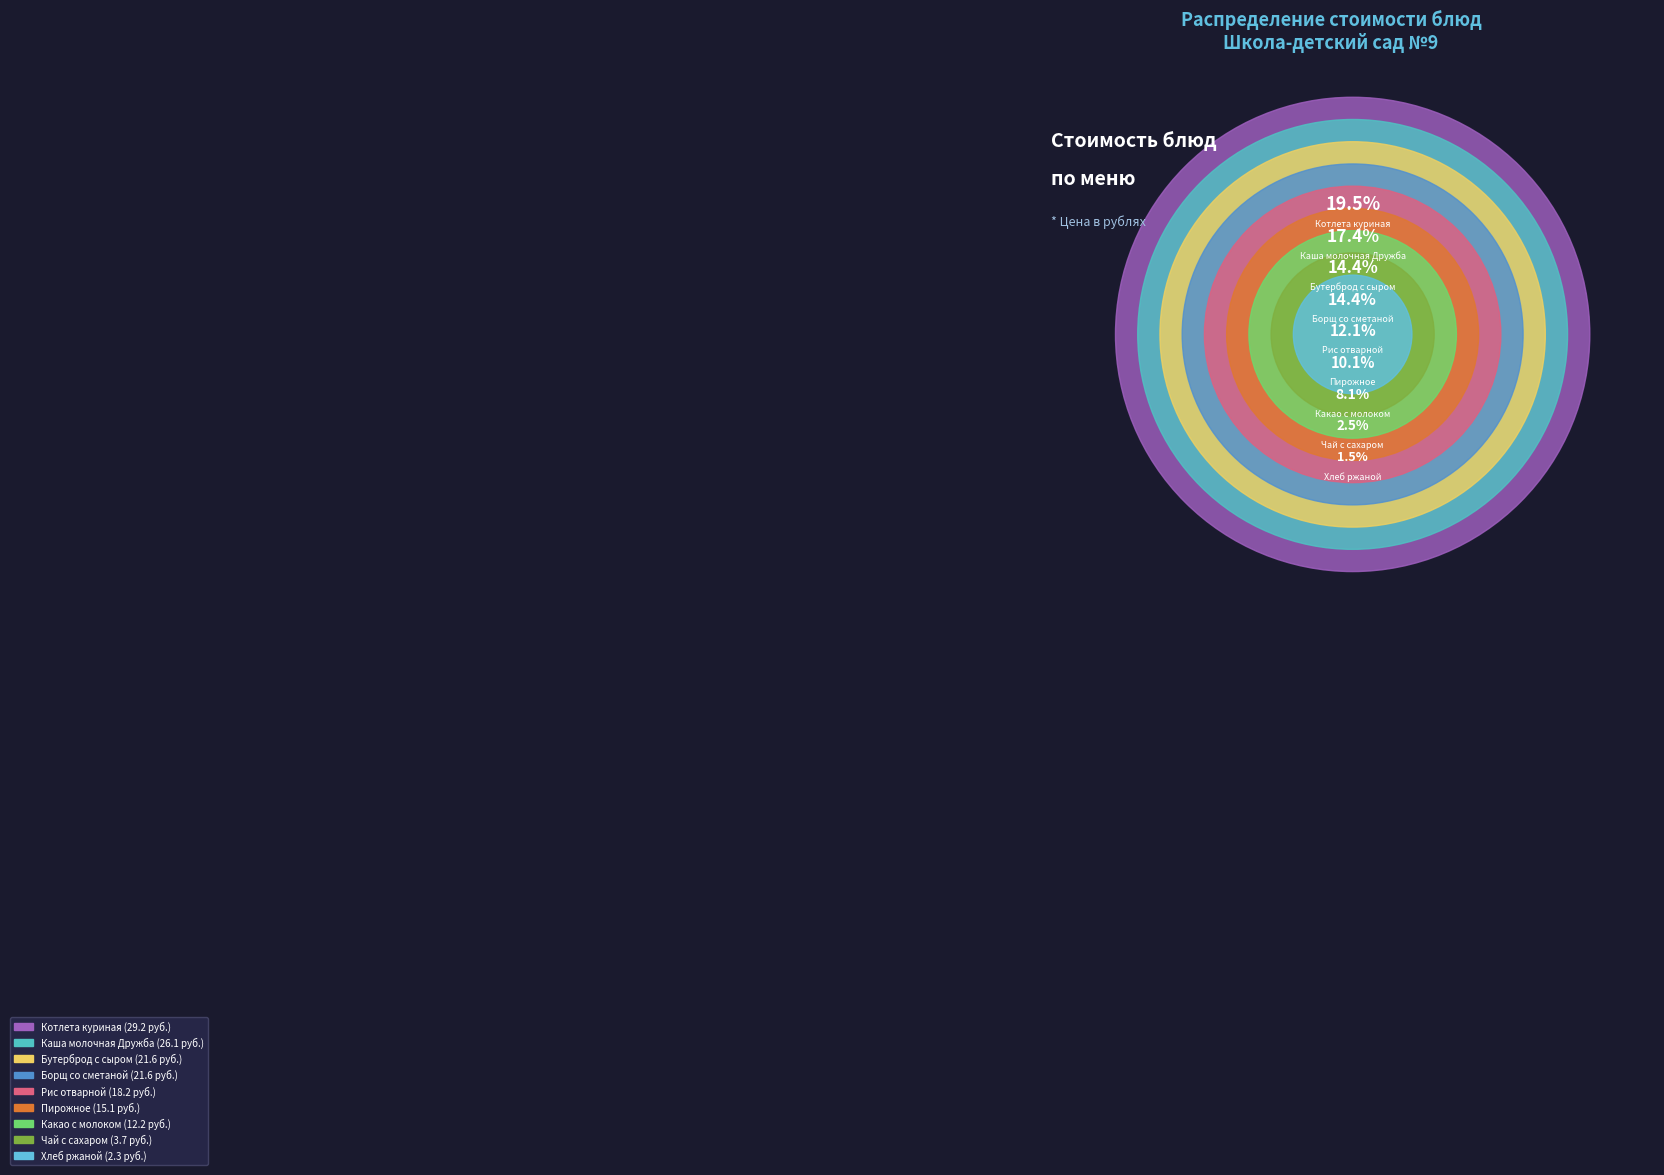

Does Какао с молоком account for over 50% of the chart?

No